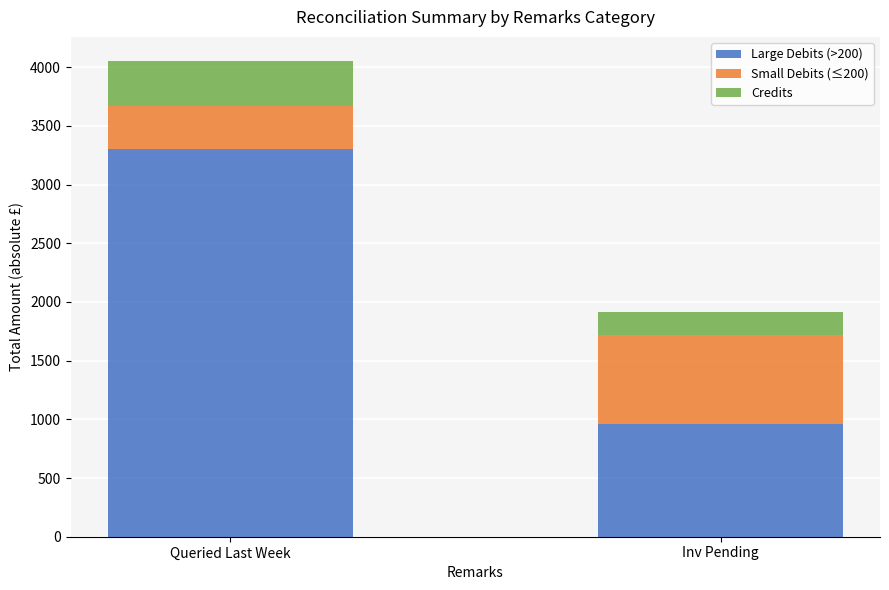

What is the sum of all Large Debits (>200) values?

4263.1